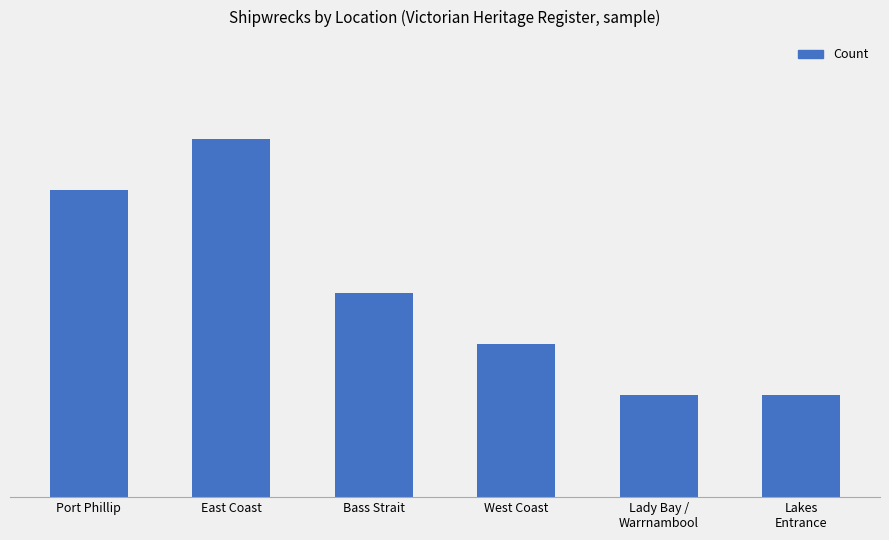

Are the bars horizontal?

No